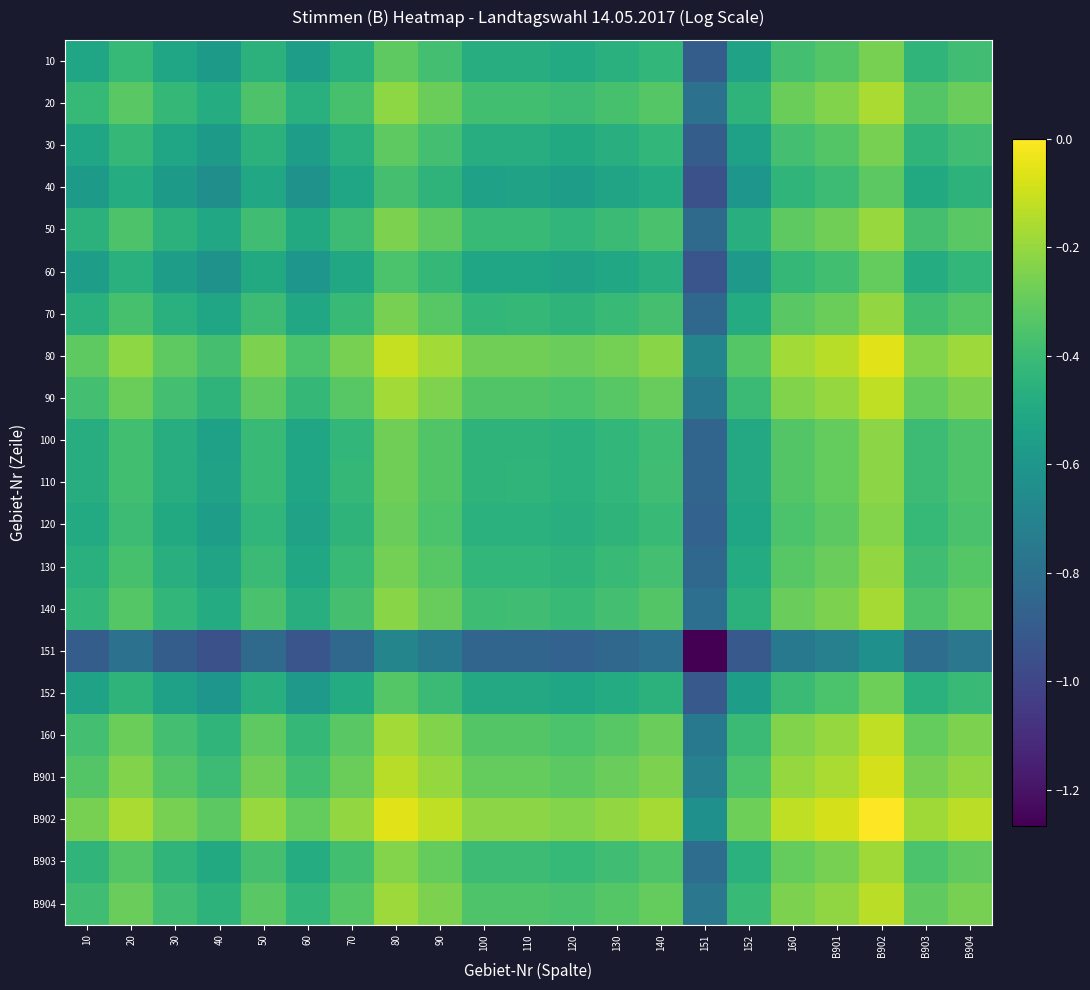

The 90 series shows -0.4 at 160. True or false?

False